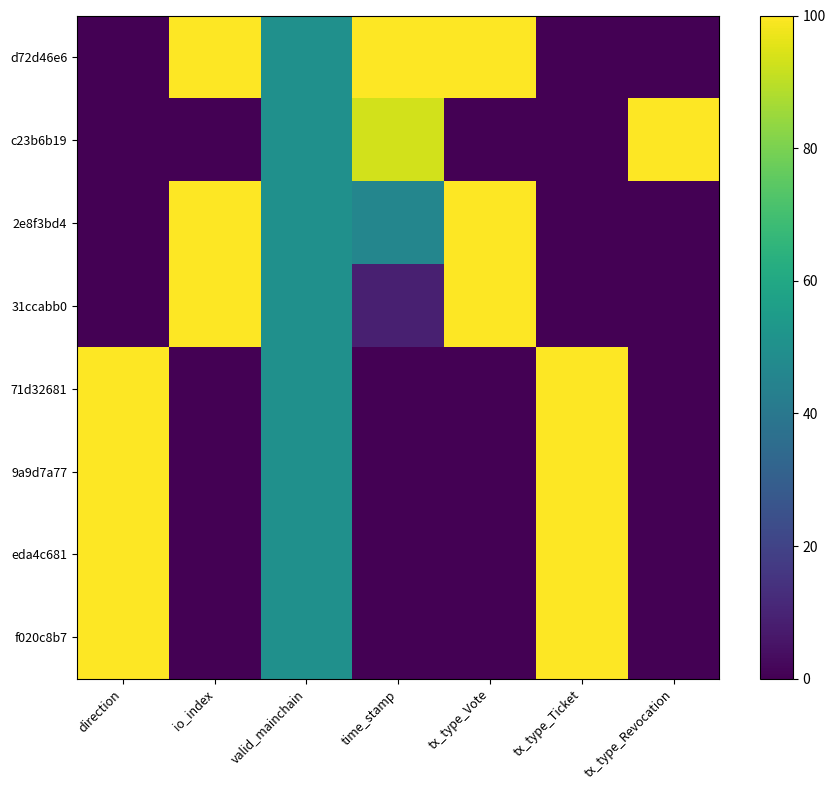

Which series changed the most between tx_type_Vote and tx_type_Ticket?

d72d46e6